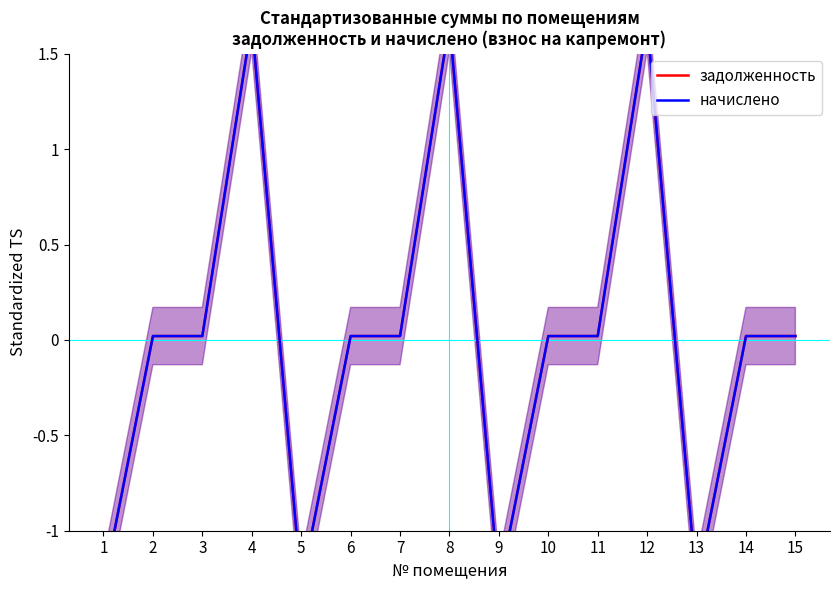

What are all the series names shown in the legend?

задолженность, начислено